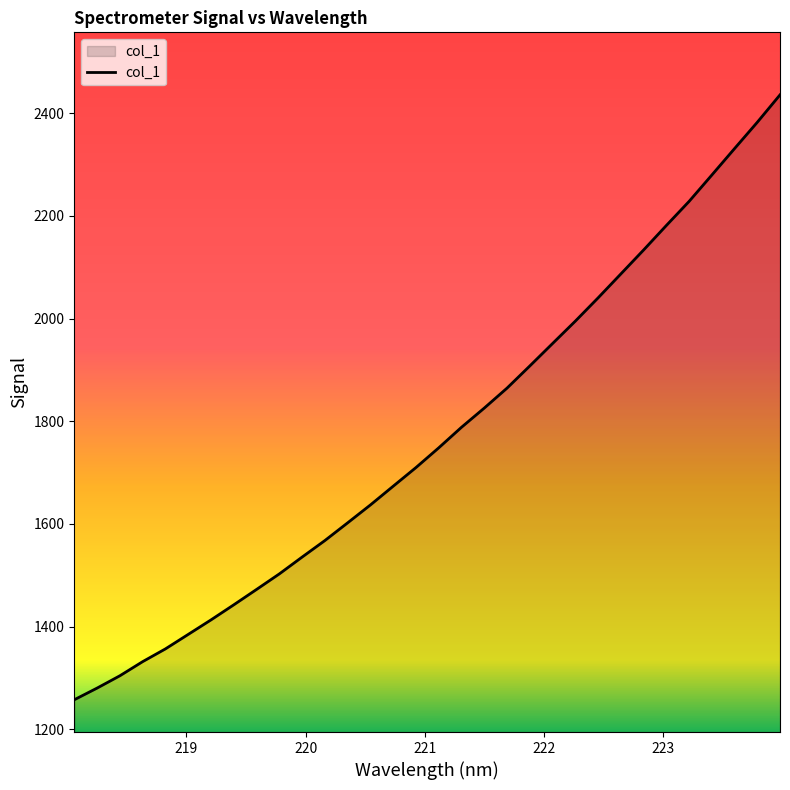

What is the greatest value displayed?

2435.6